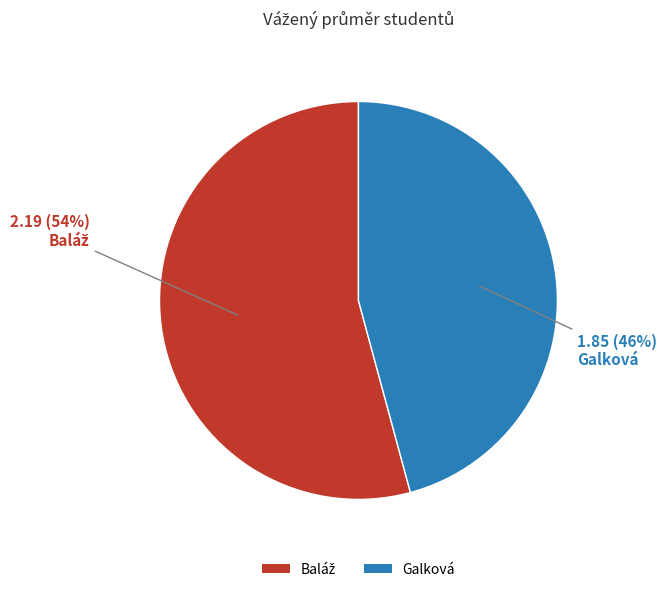

True or false: Galková accounts for 53% of the total.

False